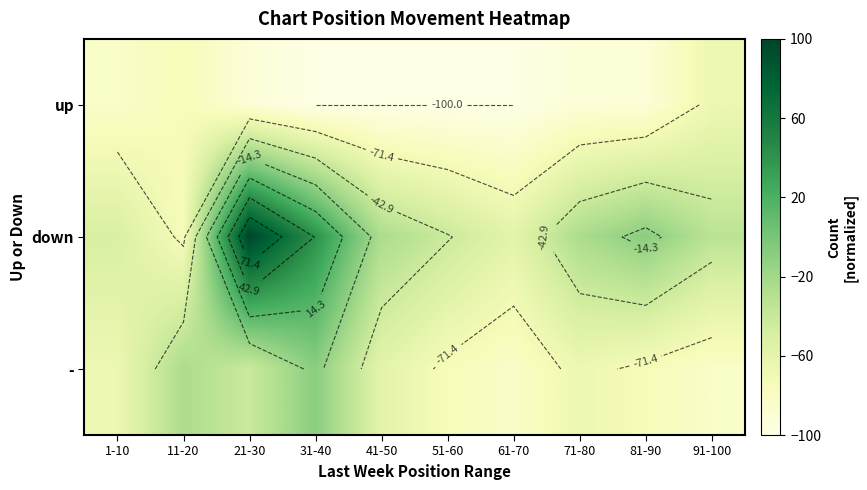

What is the difference between the maximum and second lowest values in the down series?

158.3